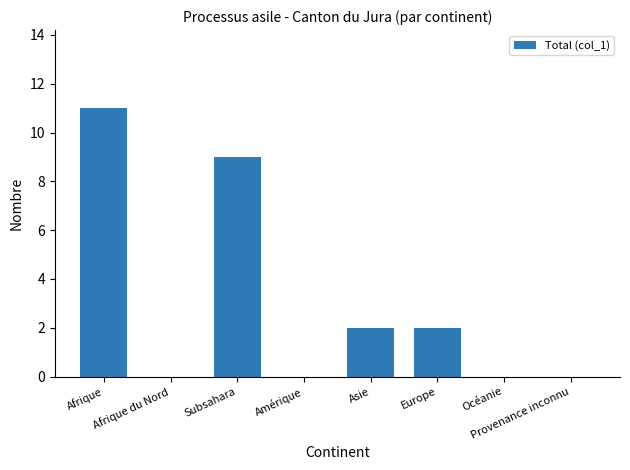

Are the bars horizontal?

No